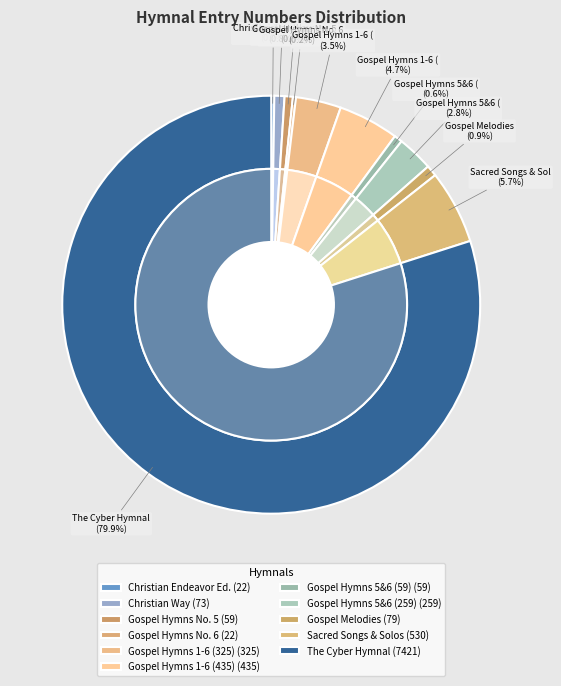

Does GH61891 account for over 50% of the chart?

No